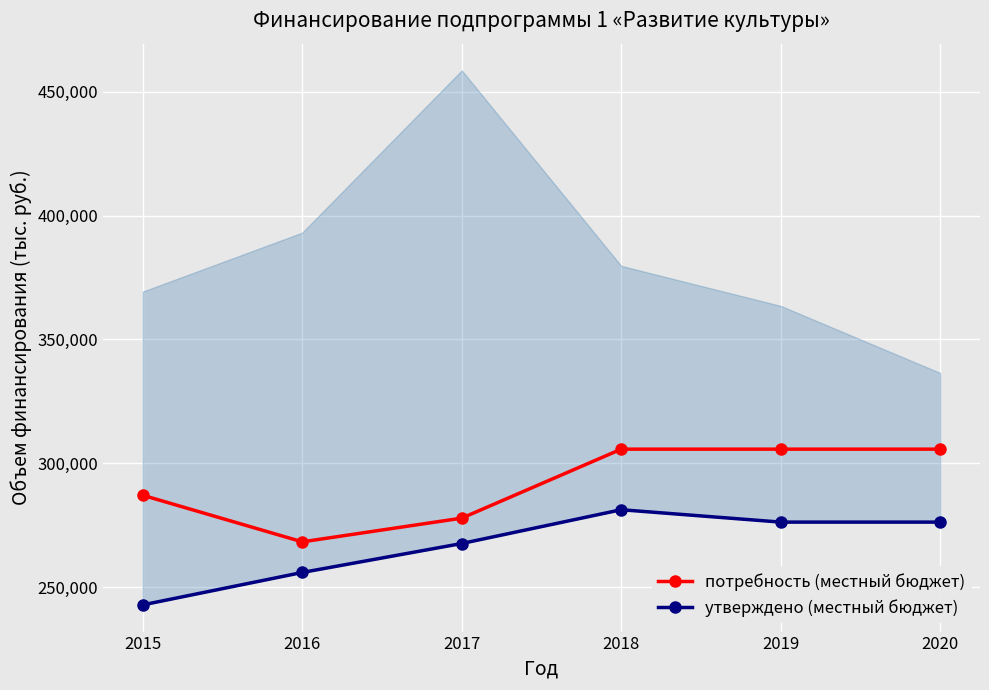

How many lines are shown in the chart?

2